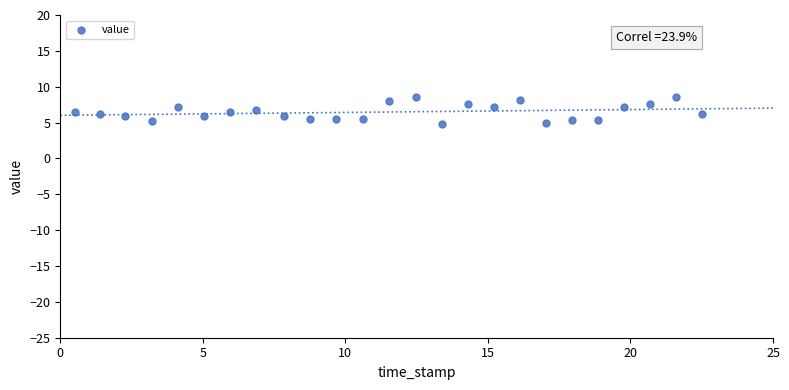

What is the range of X values (max minus min)?

22.0